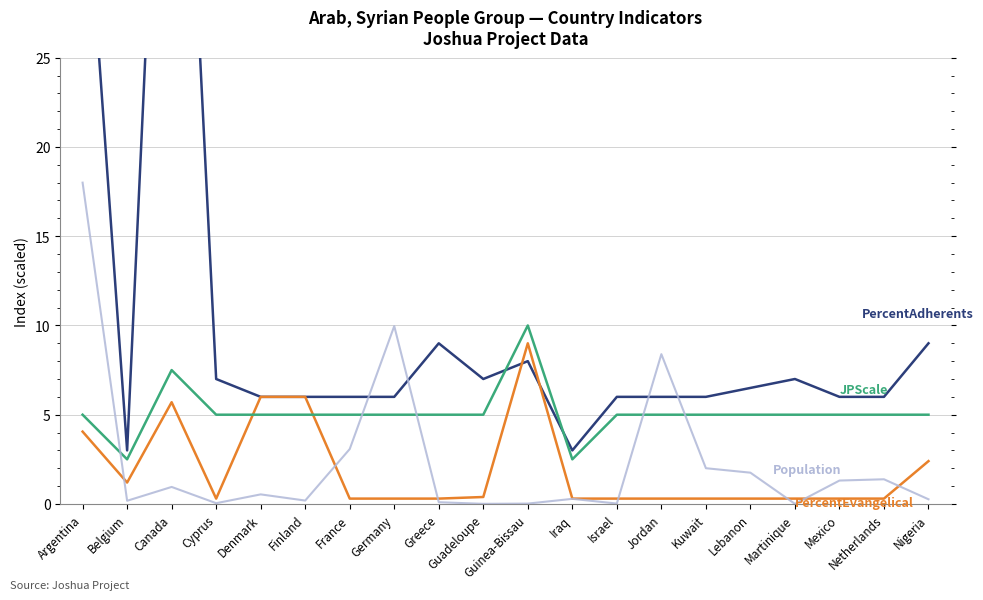

Which series has the largest total across all categories?

PercentAdherents